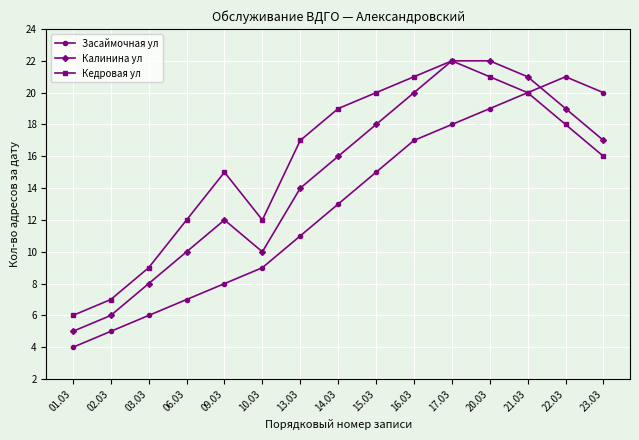

How many intersections are there between Калинина ул and Засаймочная ул?

1